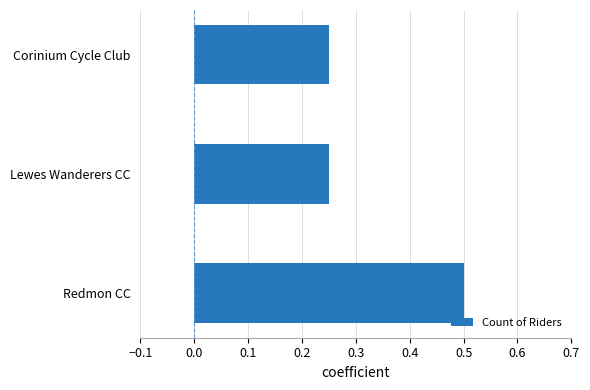

Is it true that the value at Redmon CC is 0.5?

True